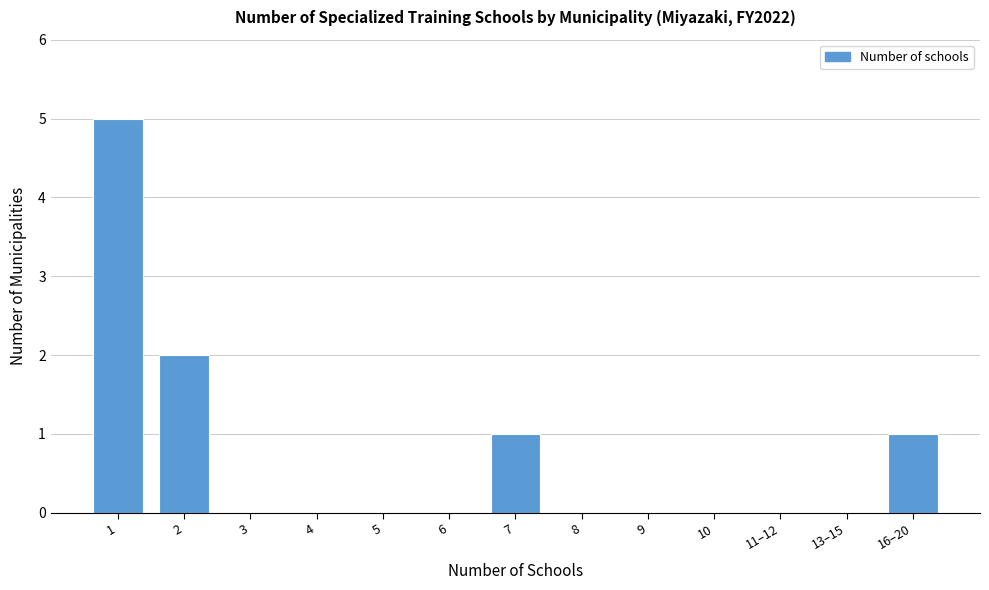

Reading left to right, transcribe all the data shown in this chart.

1=5	2=2	3=0	4=0	5=0	6=0	7=1	8=0	9=0	10=0	11–12=0	13–15=0	16–20=1